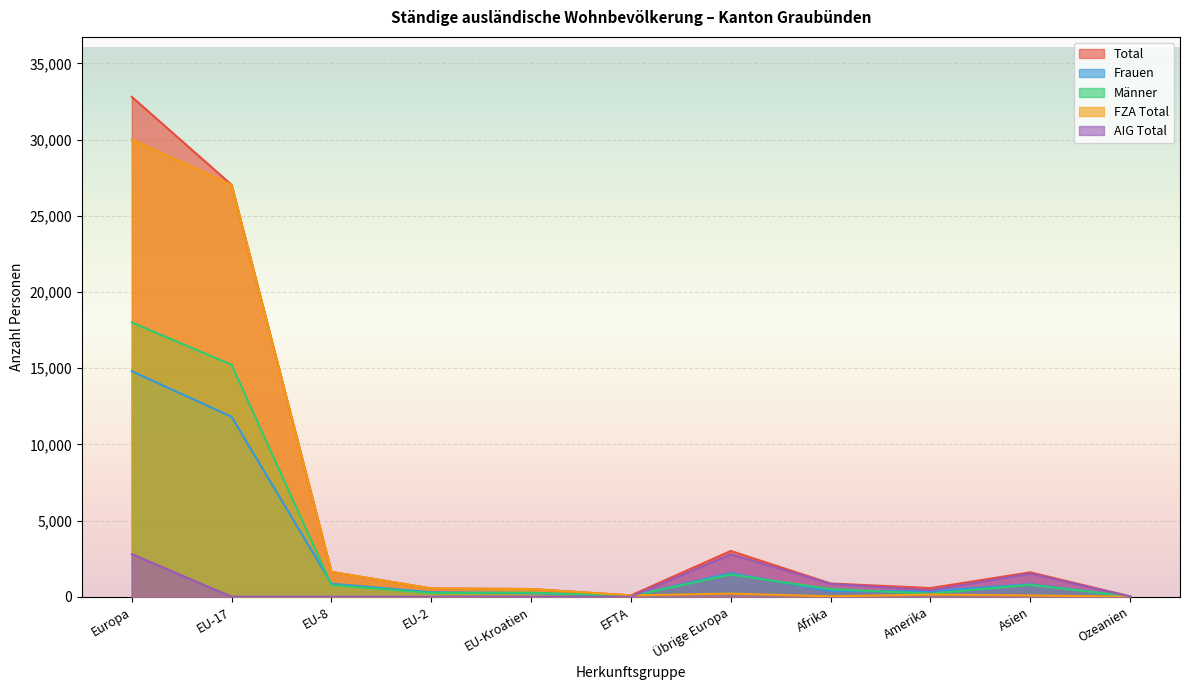

True or false: Total has a value of 871 at Afrika.

True